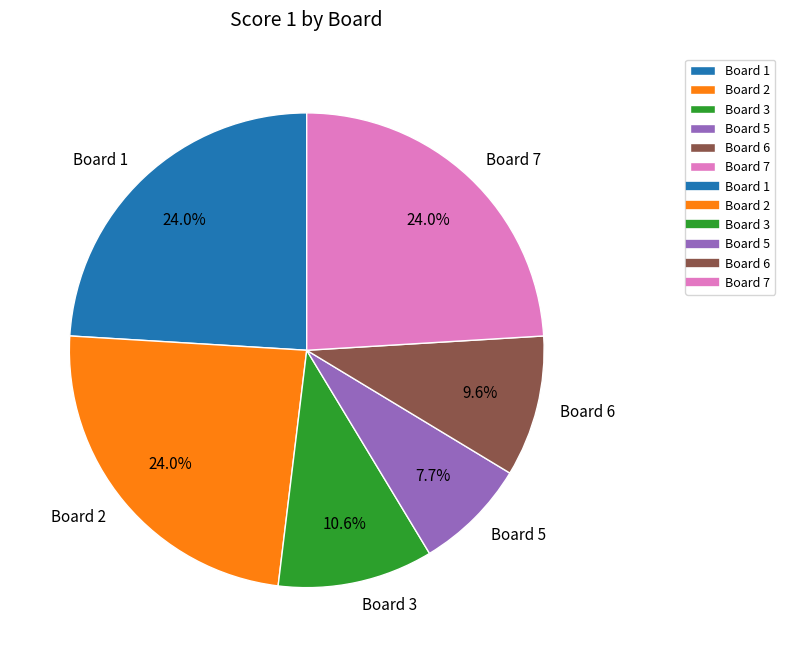

What percentage is the Board 5 slice, to the nearest percent?

8%